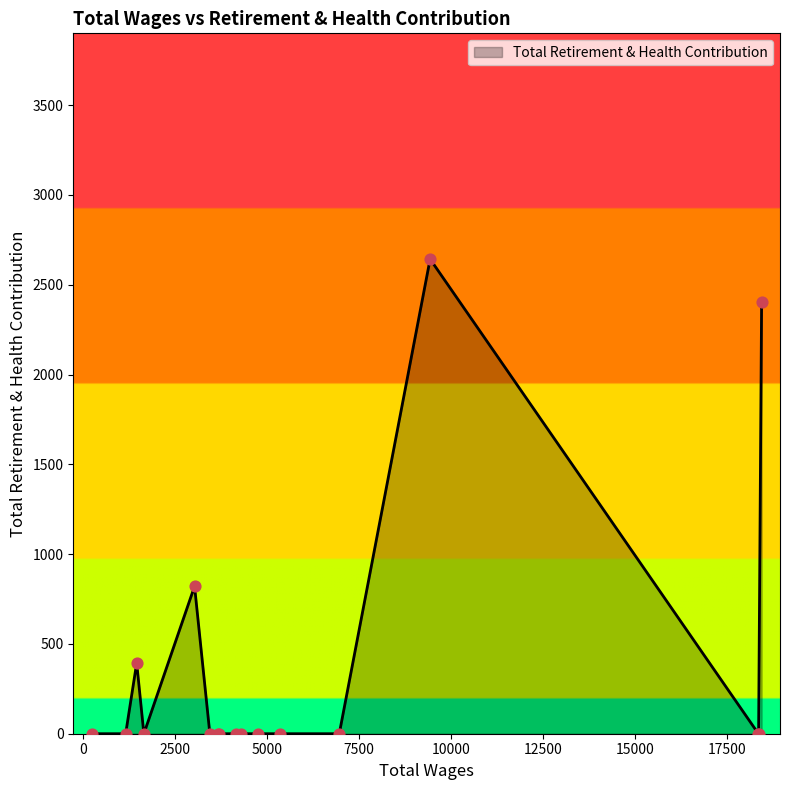

What is the difference between the maximum and minimum values?

2643